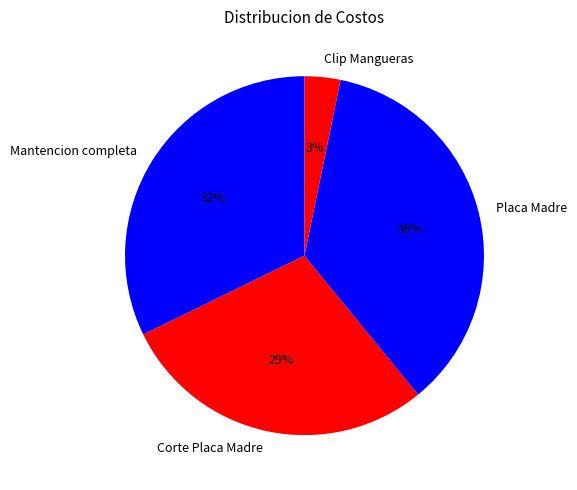

Combined, do Mantencion completa and Corte Placa Madre account for over 50%?

Yes